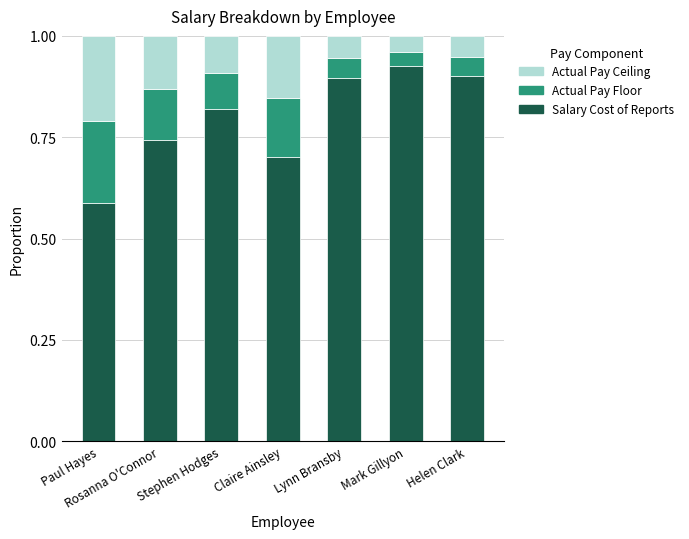

The Salary Cost of Reports series shows 0.4 at Stephen Hodges. True or false?

False